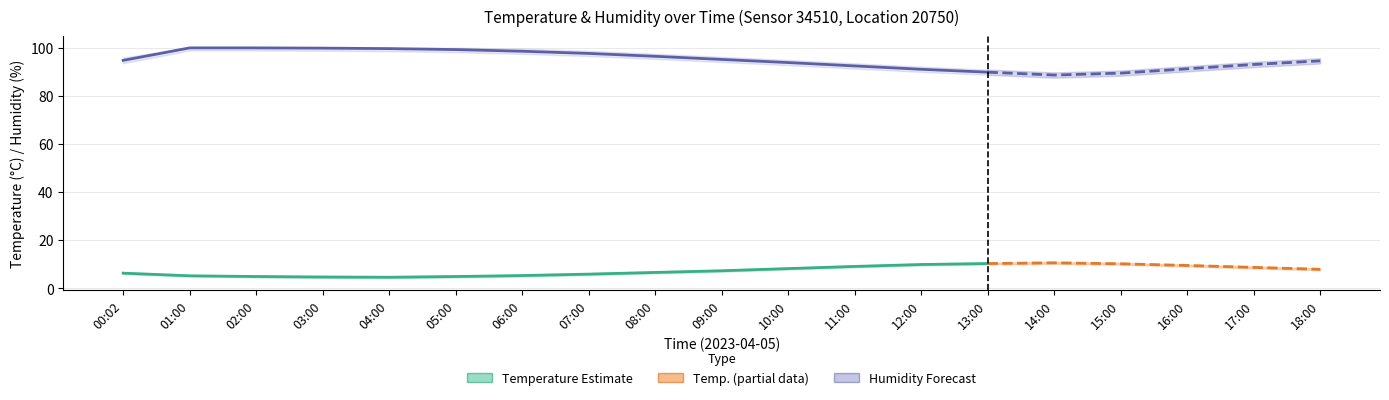

Reading left to right, list all the values displayed in this chart.

temperature: 00:02=6.2	01:00=5.1	02:00=4.8	03:00=4.6	04:00=4.5	05:00=4.8	06:00=5.2	07:00=5.8	08:00=6.5	09:00=7.2	10:00=8.1	11:00=9.0	12:00=9.8	13:00=10.2	14:00=10.5	15:00=10.1	16:00=9.4	17:00=8.6	18:00=7.8
temperature_low: 00:02=5.8	01:00=4.8	02:00=4.4	03:00=4.2	04:00=4.1	05:00=4.4	06:00=4.8	07:00=5.4	08:00=6.1	09:00=6.8	10:00=7.7	11:00=8.6	12:00=9.4	13:00=9.8	14:00=10.1	15:00=9.7	16:00=9.0	17:00=8.2	18:00=7.4
temperature_high: 00:02=6.6	01:00=5.4	02:00=5.2	03:00=5.0	04:00=4.9	05:00=5.2	06:00=5.6	07:00=6.2	08:00=6.9	09:00=7.6	10:00=8.5	11:00=9.4	12:00=10.2	13:00=10.6	14:00=10.9	15:00=10.5	16:00=9.8	17:00=9.0	18:00=8.2
humidity: 00:02=94.7	01:00=99.9	02:00=99.9	03:00=99.8	04:00=99.6	05:00=99.2	06:00=98.5	07:00=97.6	08:00=96.4	09:00=95.1	10:00=93.8	11:00=92.4	12:00=91.0	13:00=89.8	14:00=88.6	15:00=89.4	16:00=91.2	17:00=93.0	18:00=94.5
humidity_low: 00:02=93.5	01:00=98.8	02:00=98.8	03:00=98.7	04:00=98.5	05:00=98.1	06:00=97.4	07:00=96.5	08:00=95.3	09:00=94.0	10:00=92.7	11:00=91.3	12:00=89.9	13:00=88.7	14:00=87.5	15:00=88.3	16:00=90.1	17:00=91.9	18:00=93.4
humidity_high: 00:02=95.9	01:00=100.0	02:00=100.0	03:00=100.0	04:00=100.0	05:00=100.0	06:00=99.6	07:00=98.7	08:00=97.5	09:00=96.2	10:00=94.9	11:00=93.5	12:00=92.1	13:00=90.9	14:00=89.7	15:00=90.5	16:00=92.3	17:00=94.1	18:00=95.6